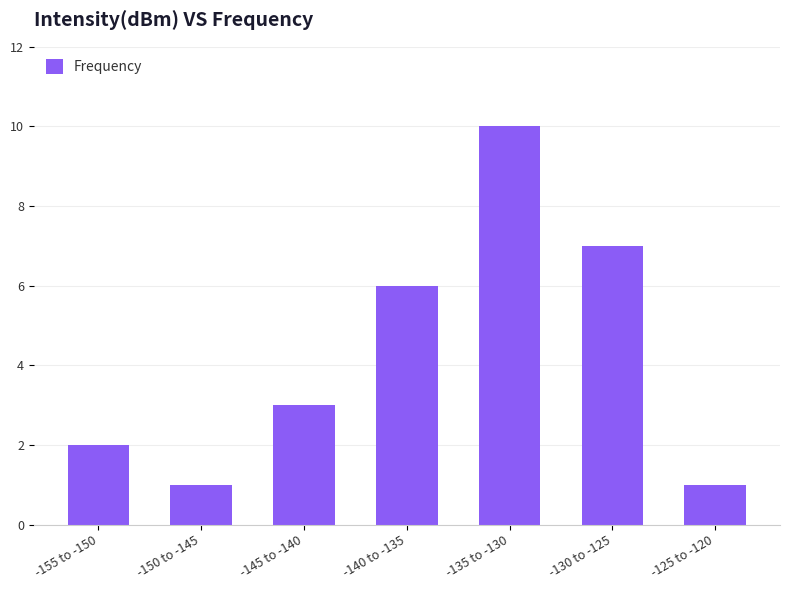

What is the ratio of the value at -145 to -140 to the value at -155 to -150?

1.5